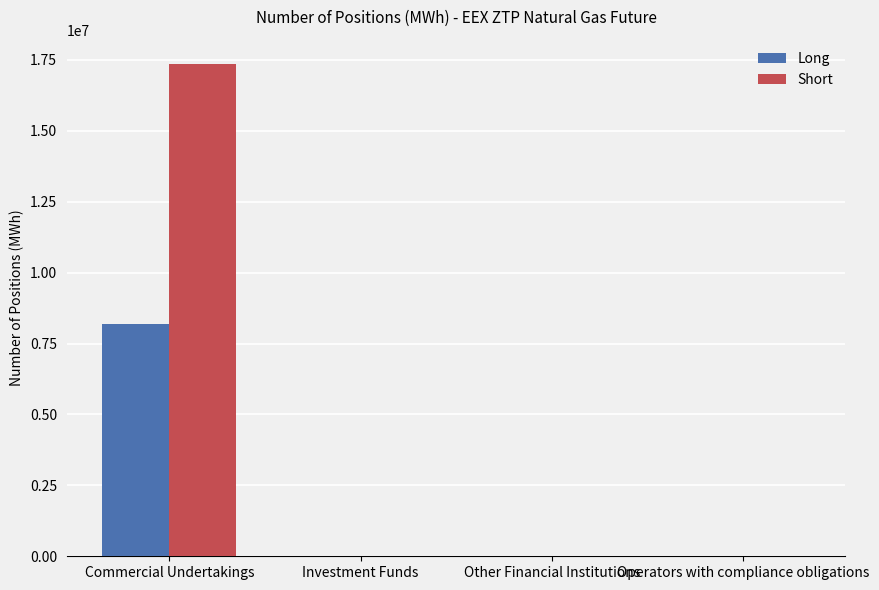

What is the total value across all series at Commercial Undertakings?

25518008